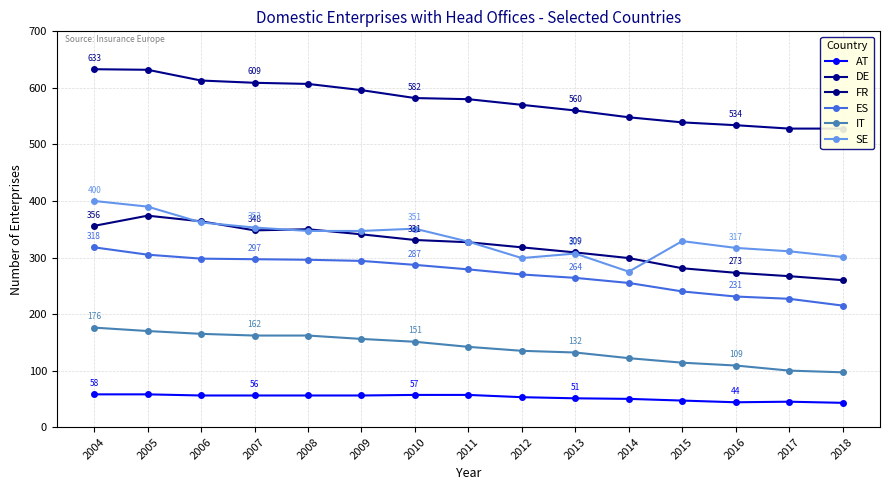

Which label corresponds to the smallest value in the chart?

2018